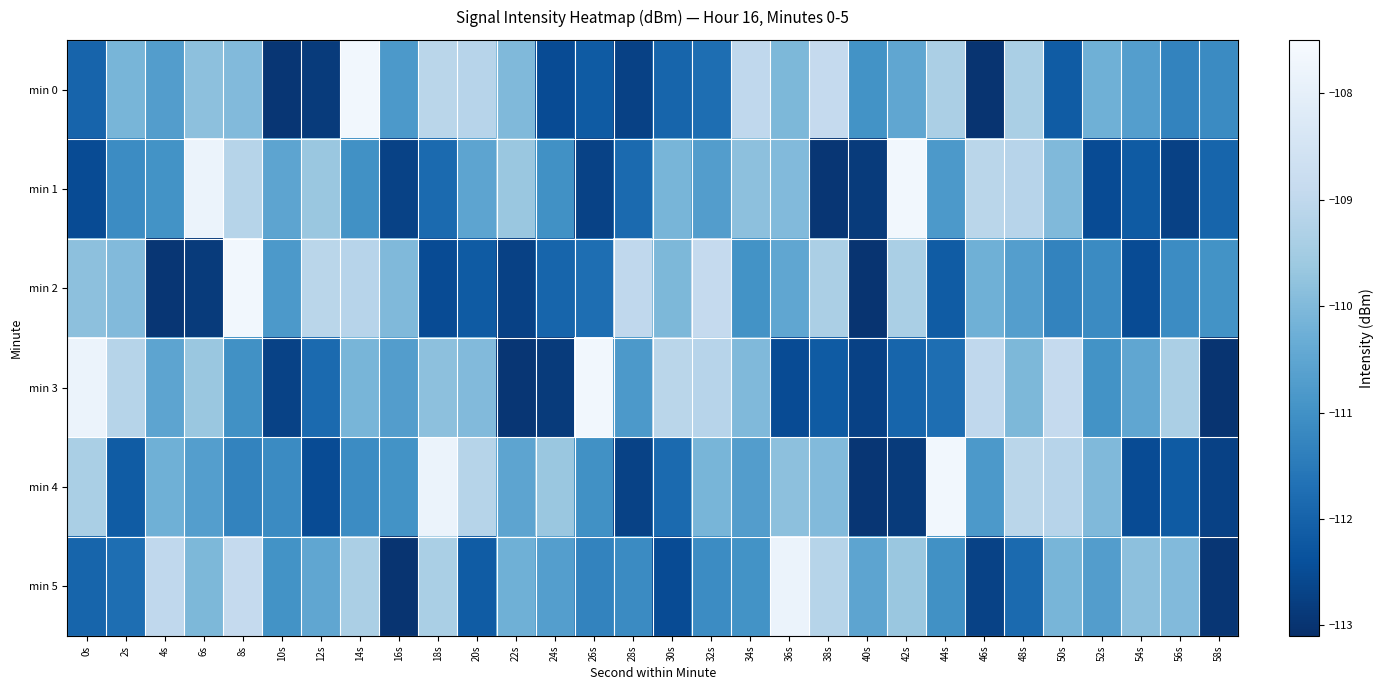

Reading left to right, list all the values displayed in this chart.

min 0: 0s=-112.0	2s=-110.1	4s=-110.7	6s=-109.8	8s=-110.0	10s=-113.0	12s=-112.9	14s=-107.7	16s=-110.8	18s=-109.1	20s=-109.1	22s=-110.0	24s=-112.5	26s=-112.2	28s=-112.7	30s=-111.9	32s=-111.8	34s=-109.0	36s=-110.0	38s=-108.9	40s=-111.0	42s=-110.5	44s=-109.4	46s=-113.0	48s=-109.4	50s=-112.1	52s=-110.3	54s=-110.7	56s=-111.3	58s=-111.1
min 1: 0s=-112.5	2s=-111.1	4s=-111.0	6s=-107.8	8s=-109.2	10s=-110.5	12s=-109.7	14s=-111.0	16s=-112.7	18s=-111.9	20s=-110.5	22s=-109.7	24s=-111.0	26s=-112.7	28s=-111.9	30s=-110.1	32s=-110.7	34s=-109.8	36s=-110.0	38s=-113.0	40s=-112.9	42s=-107.7	44s=-110.8	46s=-109.1	48s=-109.1	50s=-110.0	52s=-112.5	54s=-112.2	56s=-112.7	58s=-111.9
min 2: 0s=-109.8	2s=-110.0	4s=-113.0	6s=-112.9	8s=-107.7	10s=-110.8	12s=-109.1	14s=-109.1	16s=-110.0	18s=-112.5	20s=-112.2	22s=-112.7	24s=-111.9	26s=-111.8	28s=-109.0	30s=-110.0	32s=-108.9	34s=-111.0	36s=-110.5	38s=-109.4	40s=-113.0	42s=-109.4	44s=-112.1	46s=-110.3	48s=-110.7	50s=-111.3	52s=-111.1	54s=-112.5	56s=-111.1	58s=-111.0
min 3: 0s=-107.8	2s=-109.2	4s=-110.5	6s=-109.7	8s=-111.0	10s=-112.7	12s=-111.9	14s=-110.1	16s=-110.7	18s=-109.8	20s=-110.0	22s=-113.0	24s=-112.9	26s=-107.7	28s=-110.8	30s=-109.1	32s=-109.1	34s=-110.0	36s=-112.5	38s=-112.2	40s=-112.7	42s=-111.9	44s=-111.8	46s=-109.0	48s=-110.0	50s=-108.9	52s=-111.0	54s=-110.5	56s=-109.4	58s=-113.0
min 4: 0s=-109.4	2s=-112.1	4s=-110.3	6s=-110.7	8s=-111.3	10s=-111.1	12s=-112.5	14s=-111.1	16s=-111.0	18s=-107.8	20s=-109.2	22s=-110.5	24s=-109.7	26s=-111.0	28s=-112.7	30s=-111.9	32s=-110.1	34s=-110.7	36s=-109.8	38s=-110.0	40s=-113.0	42s=-112.9	44s=-107.7	46s=-110.8	48s=-109.1	50s=-109.1	52s=-110.0	54s=-112.5	56s=-112.2	58s=-112.7
min 5: 0s=-111.9	2s=-111.8	4s=-109.0	6s=-110.0	8s=-108.9	10s=-111.0	12s=-110.5	14s=-109.4	16s=-113.0	18s=-109.4	20s=-112.1	22s=-110.3	24s=-110.7	26s=-111.3	28s=-111.1	30s=-112.5	32s=-111.1	34s=-111.0	36s=-107.8	38s=-109.2	40s=-110.5	42s=-109.7	44s=-111.0	46s=-112.7	48s=-111.9	50s=-110.1	52s=-110.7	54s=-109.8	56s=-110.0	58s=-113.0